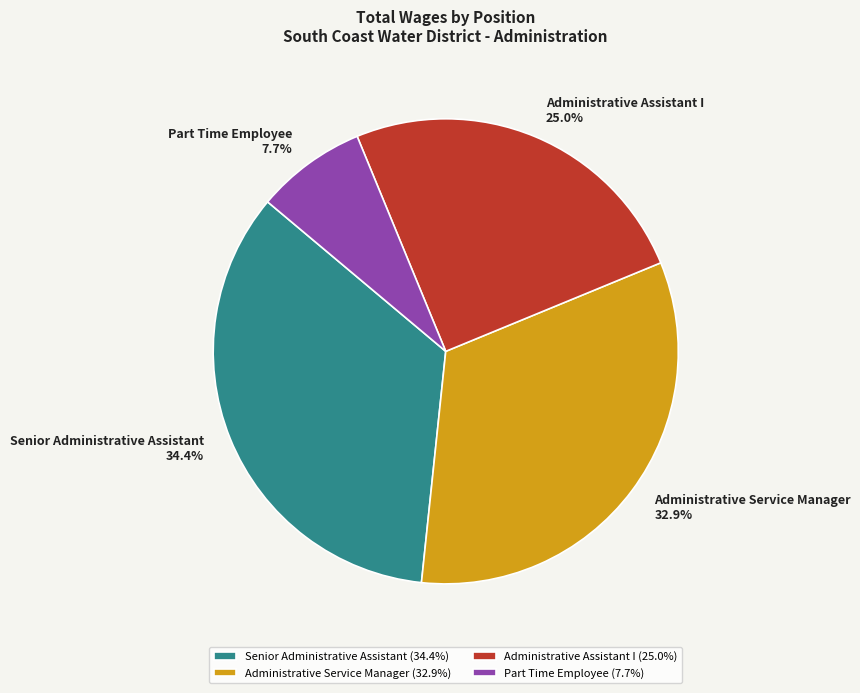

Is it true that Administrative Assistant I is 25% of the pie?

True